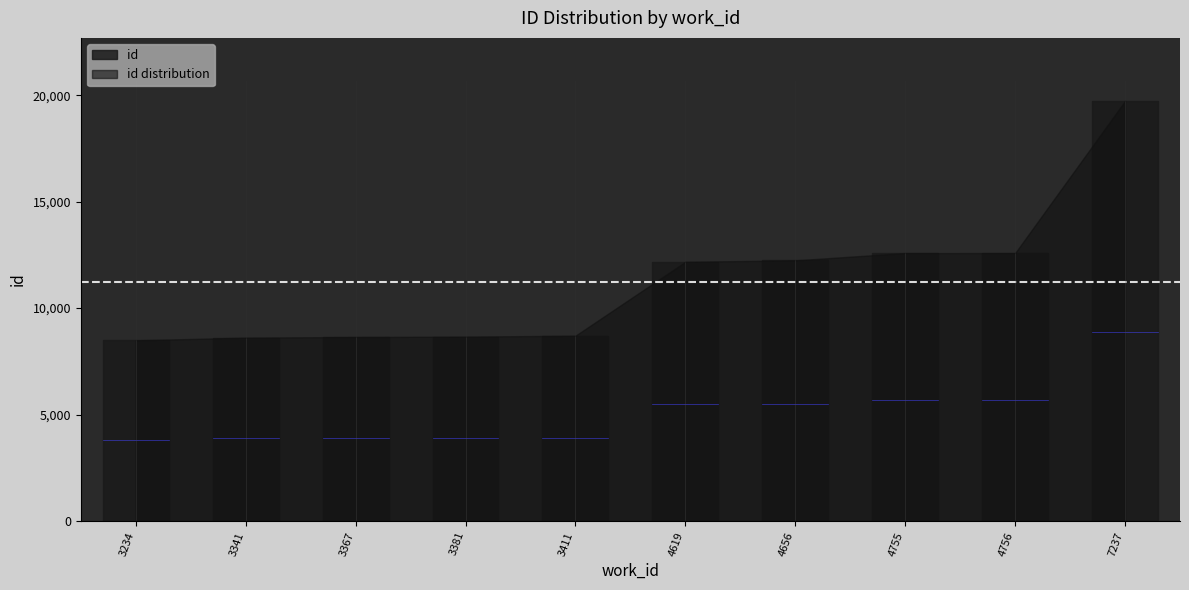

Which category has the lowest value across all series?

3234